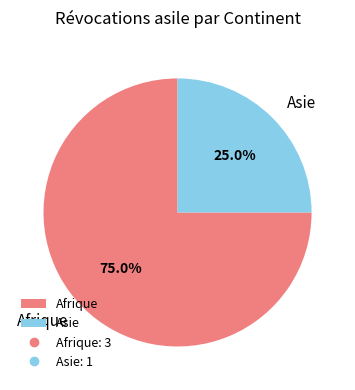

What percentage is the Asie slice, to the nearest percent?

25%